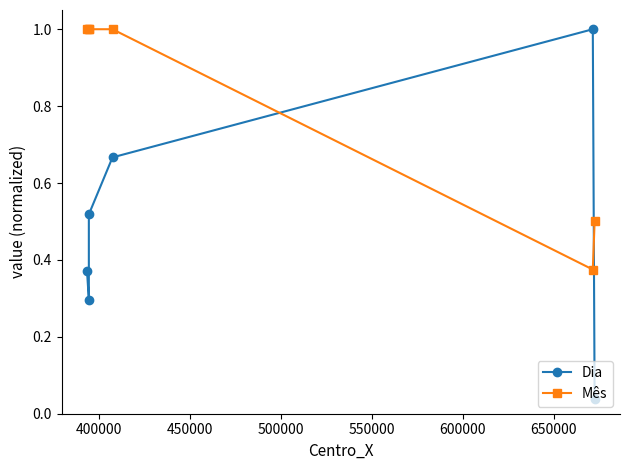

Reading left to right, extract all data points from this chart.

Dia: 0.4	0.3	0.5	0.7	1.0	0.0
Mês: 1.0	1.0	1.0	1.0	0.4	0.5